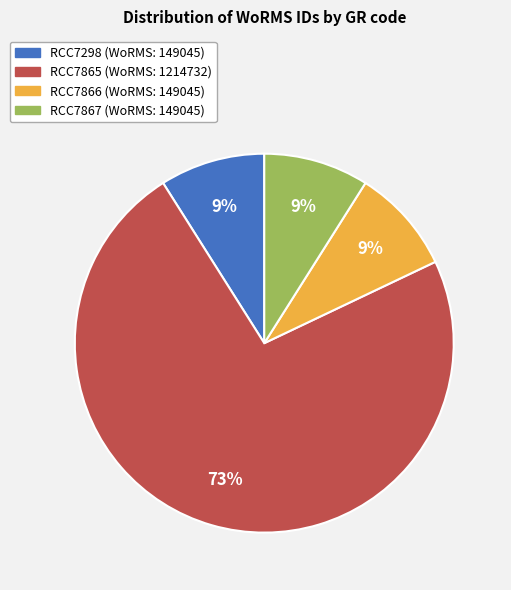

What percentage is the RCC7298 slice, to the nearest percent?

9%